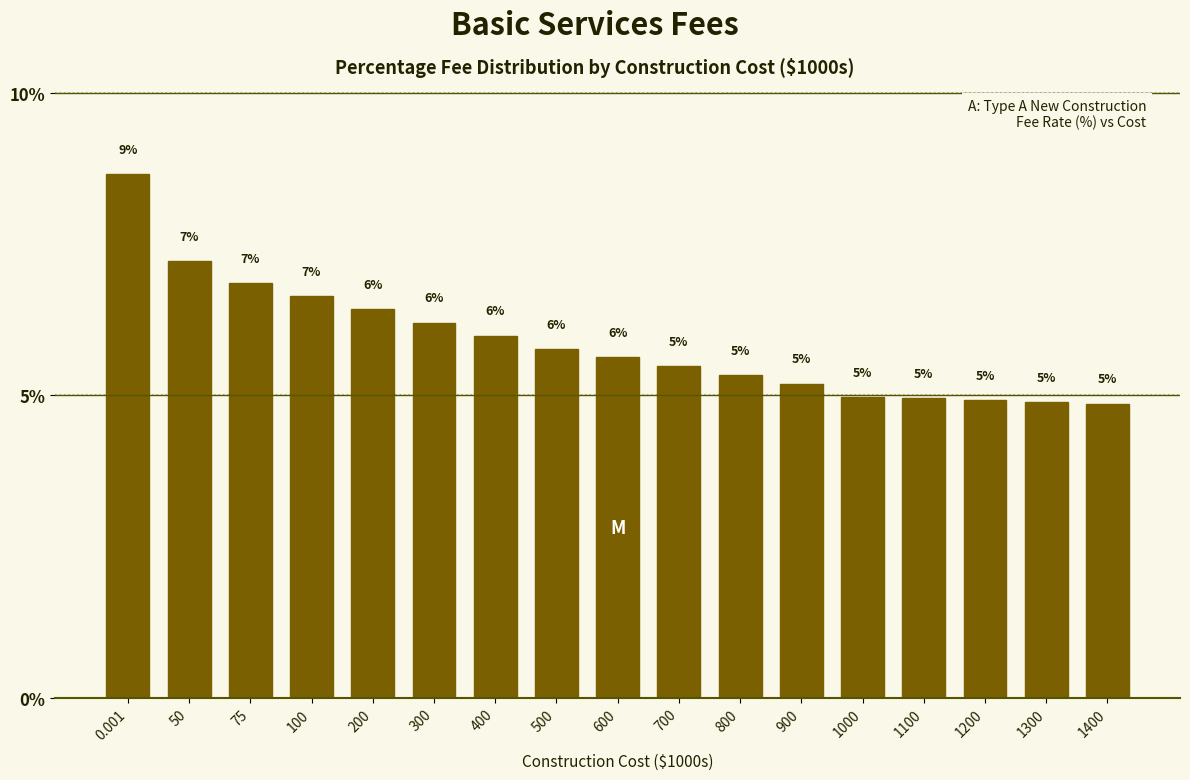

True or false: the data shows 4.9 at 1300.

True